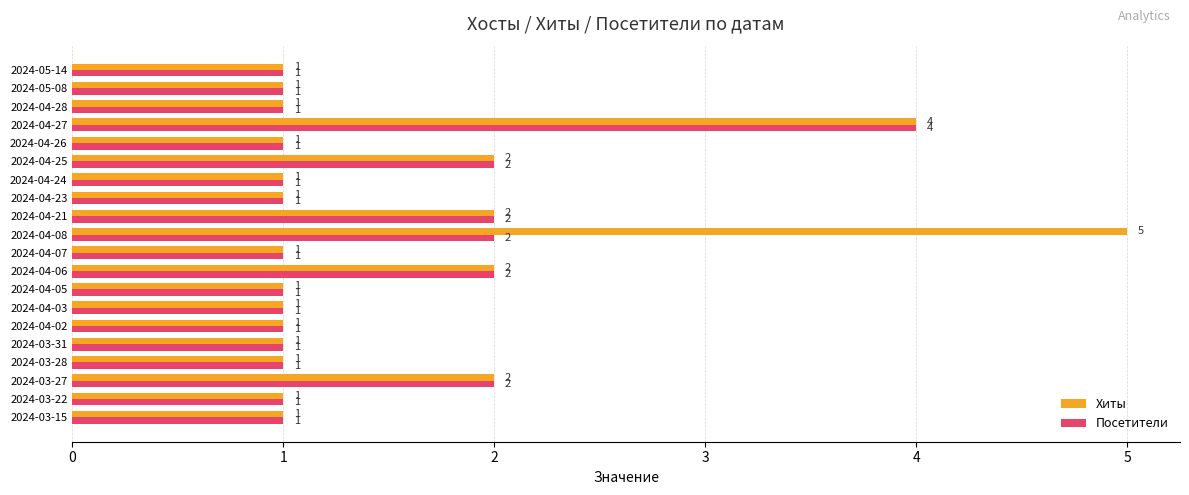

The value of Хиты at 2024-03-15 is 2. True or false?

False